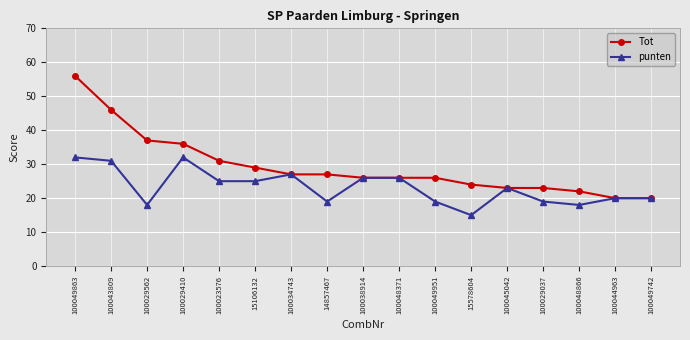

Is it true that punten equals 12 at 100029037?

False